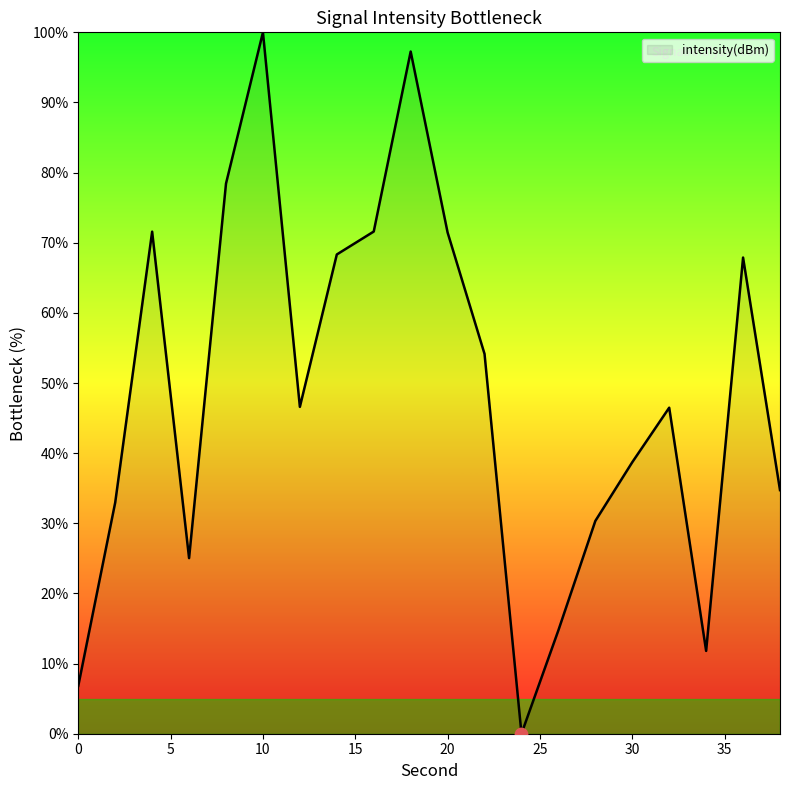

What is the difference between the maximum and minimum values?

100.0